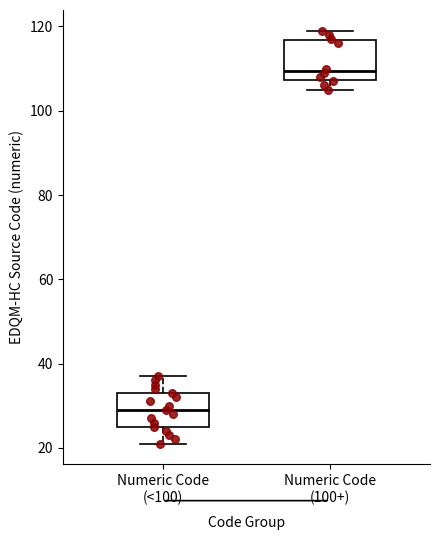

Which box has the lowest median line?

Numeric Code (<100)